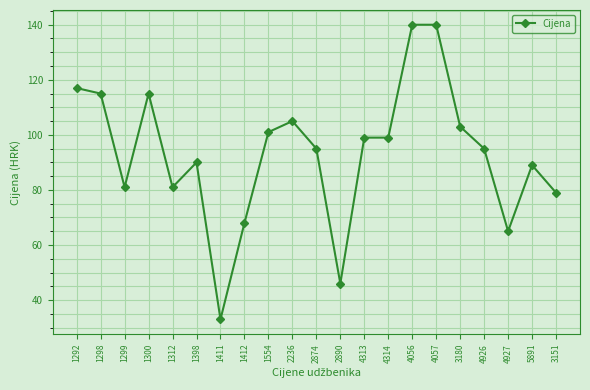

Is it true that the value at 2890 is 26?

False